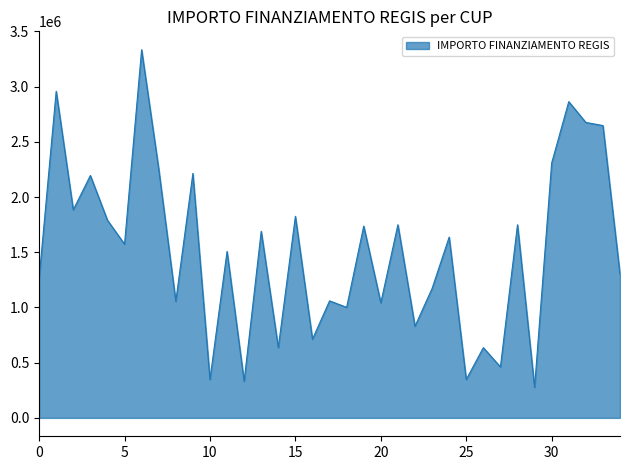

What is the greatest value displayed?

3334176